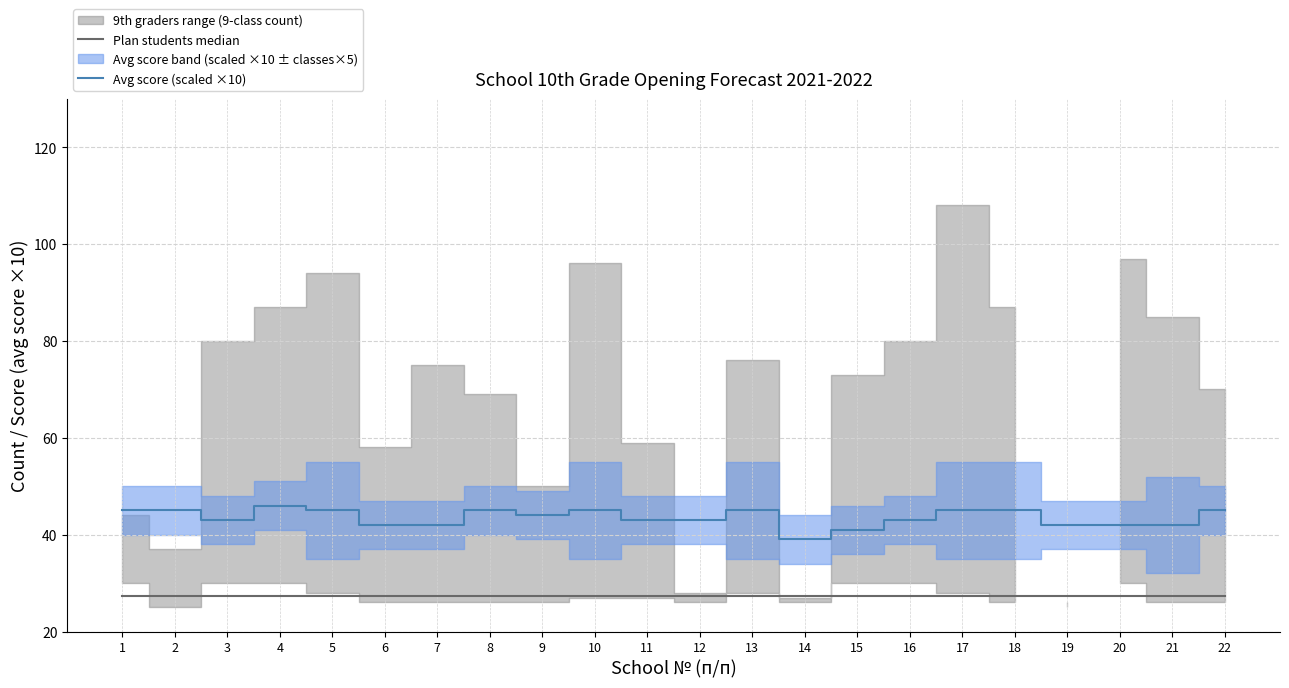

Which series has the largest total across all categories?

Avg score (scaled ×10)